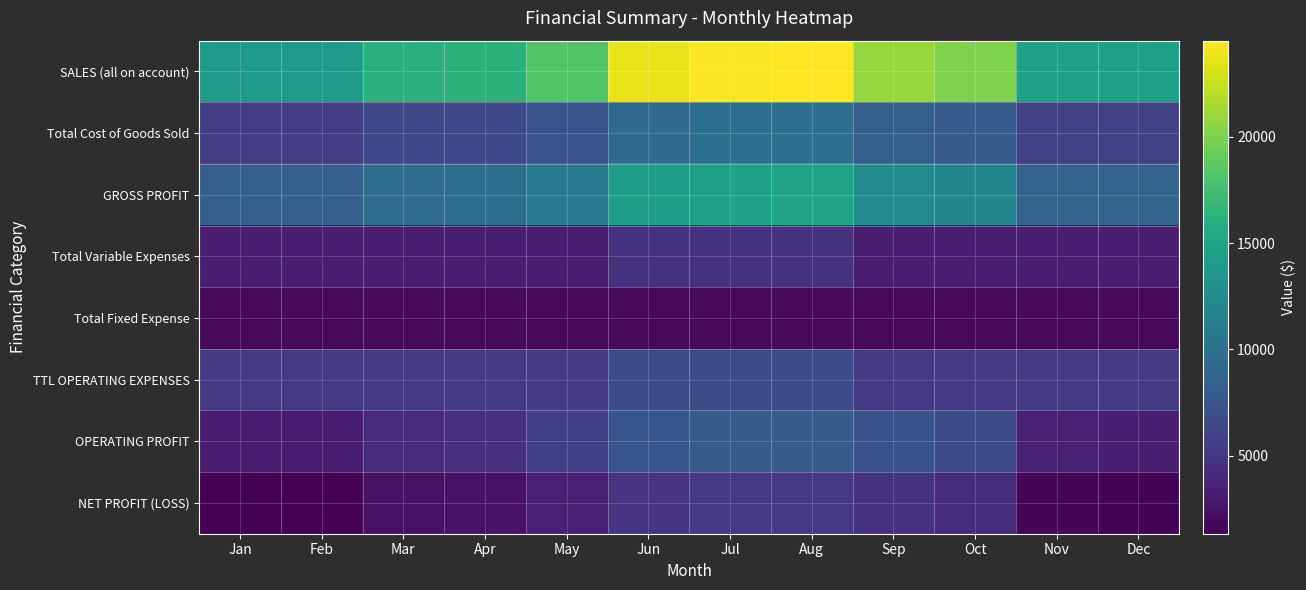

At which category is the sum across all series the highest?

Aug